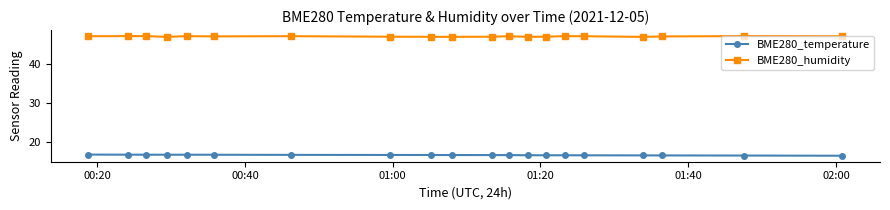

What are all the series names shown in the legend?

BME280_temperature, BME280_humidity